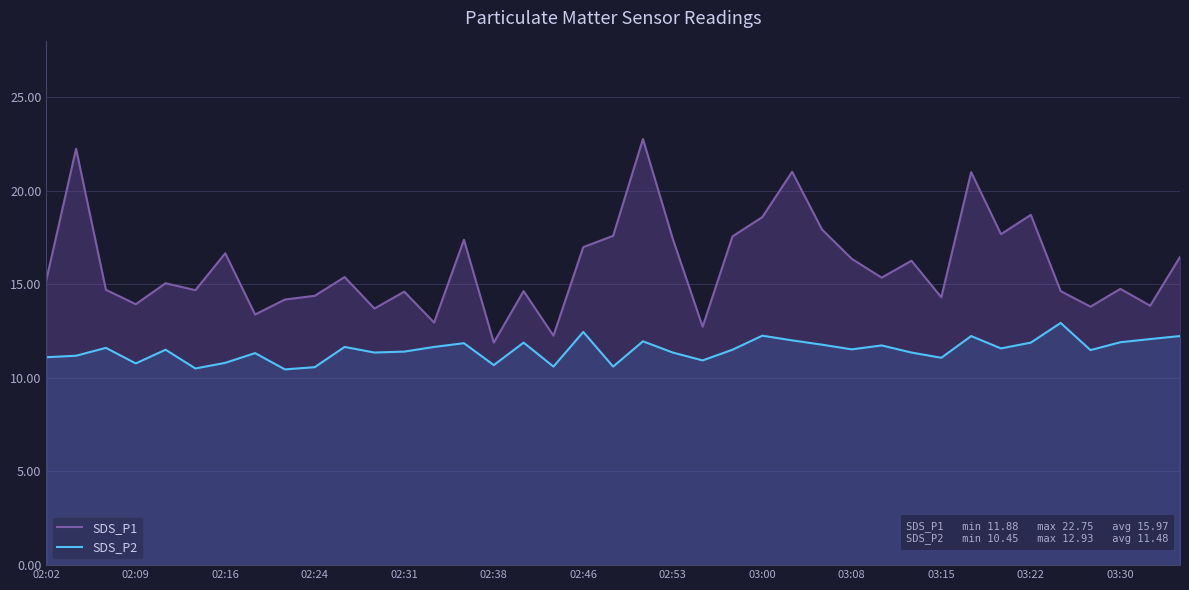

What is the difference between the maximum and minimum values in the SDS_P2 series?

2.5